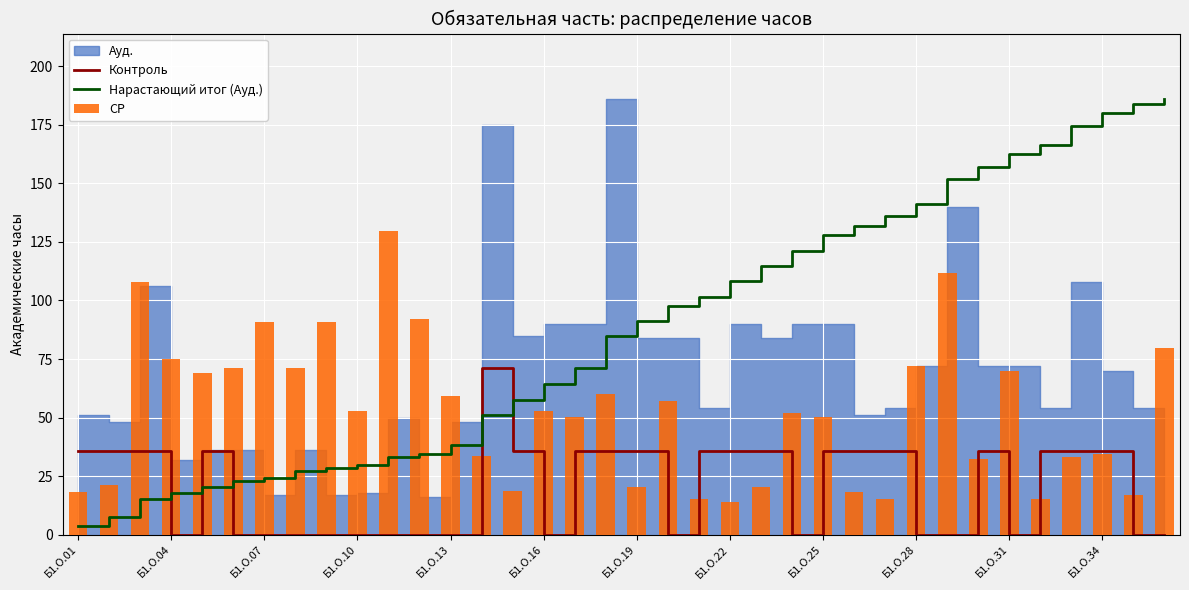

What is the maximum value for Нарастающий итог (Ауд.)?

186.0